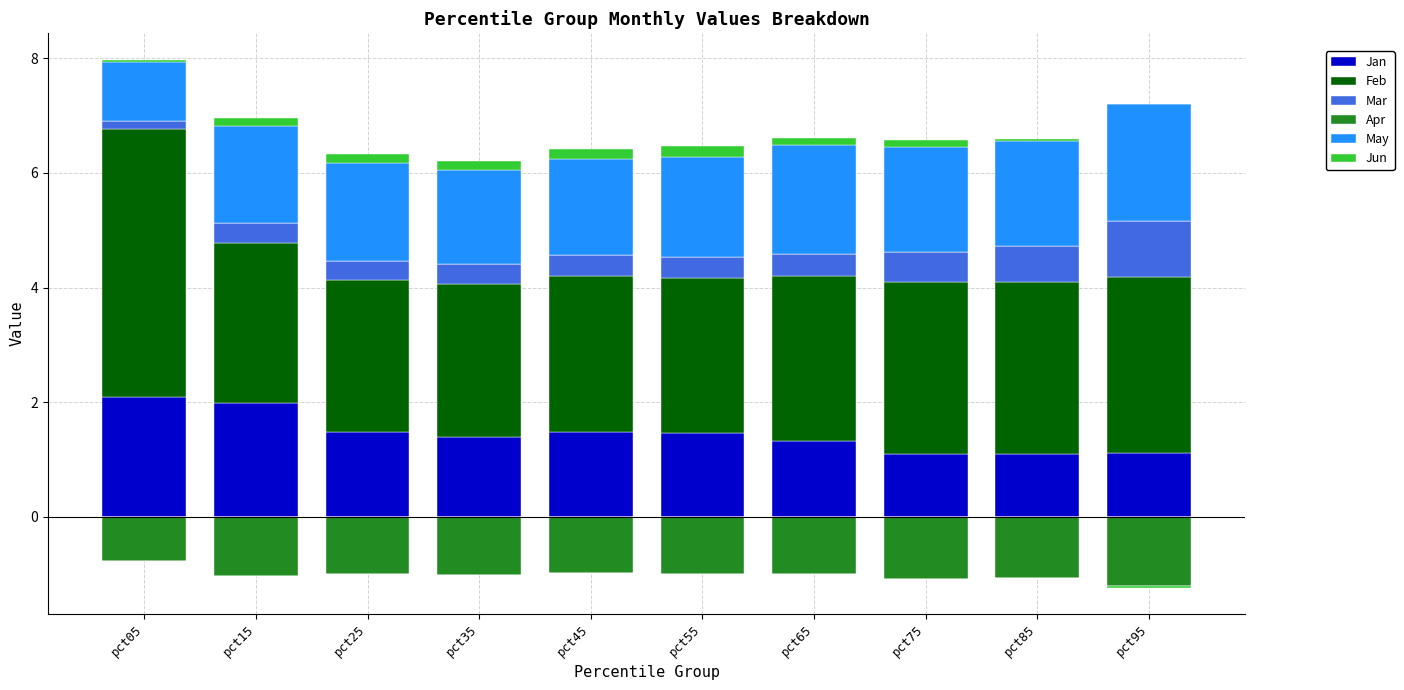

How many bars are there in total?

60